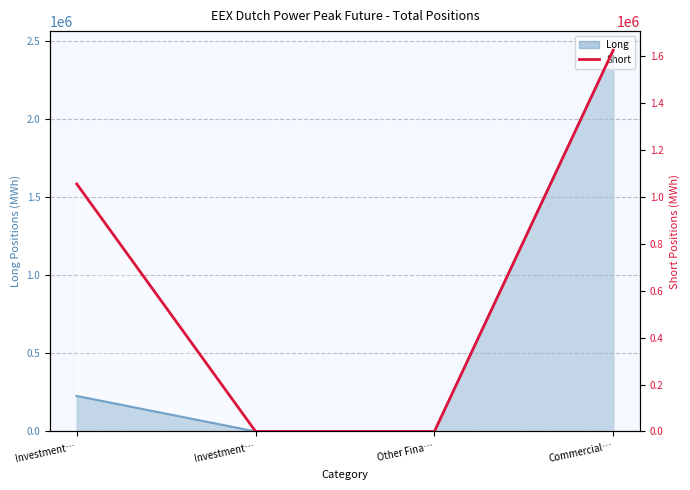

Where does the data first go above 1055652?

Commercial…